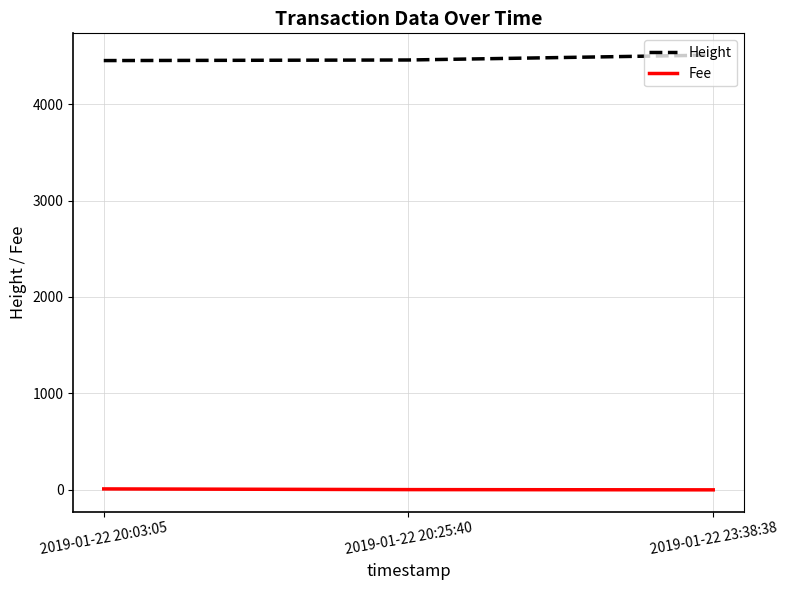

Which series has the largest total across all categories?

Height